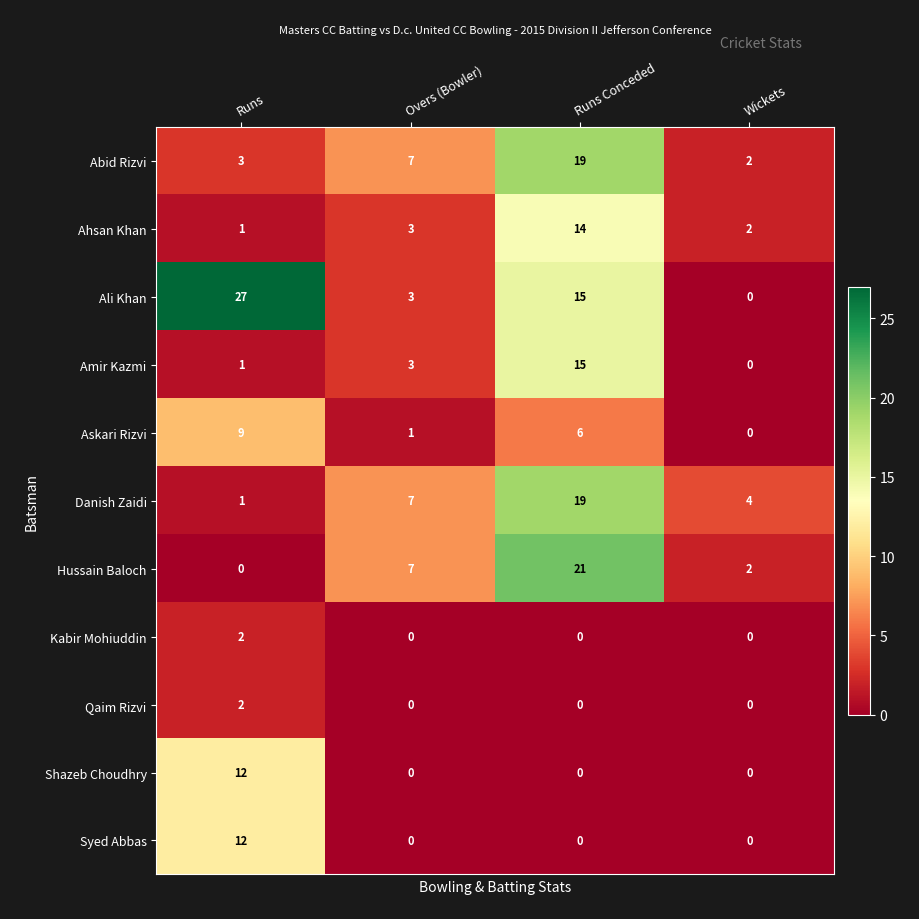

Where does the Ali Khan series first go above 15?

Runs